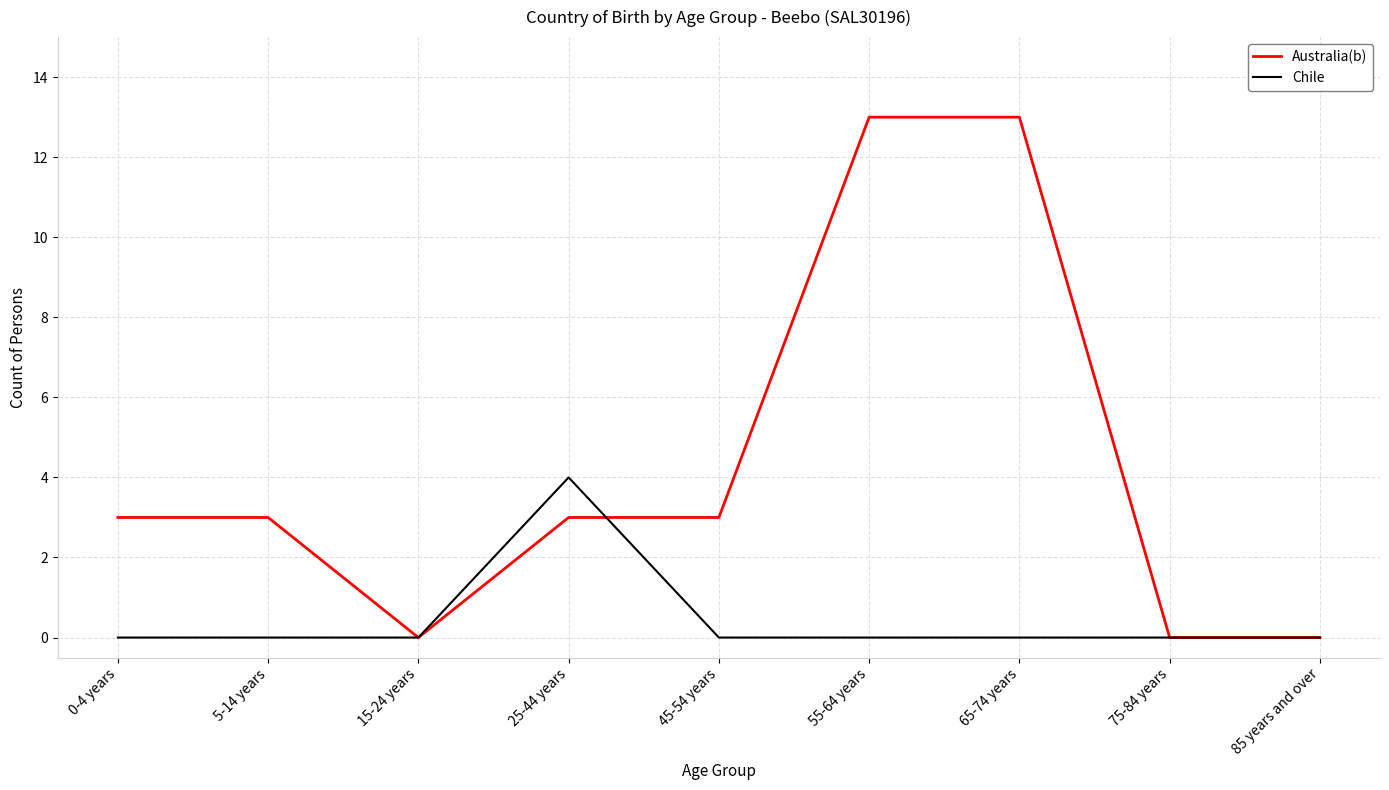

In Chile, how many points are higher than both neighbors (excluding endpoints)?

1